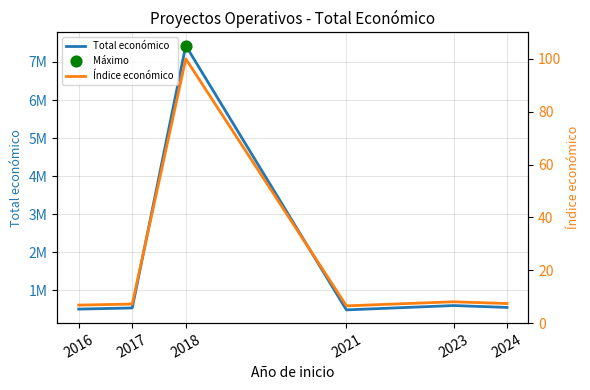

What are all the series names shown in the legend?

Total económico, Índice económico